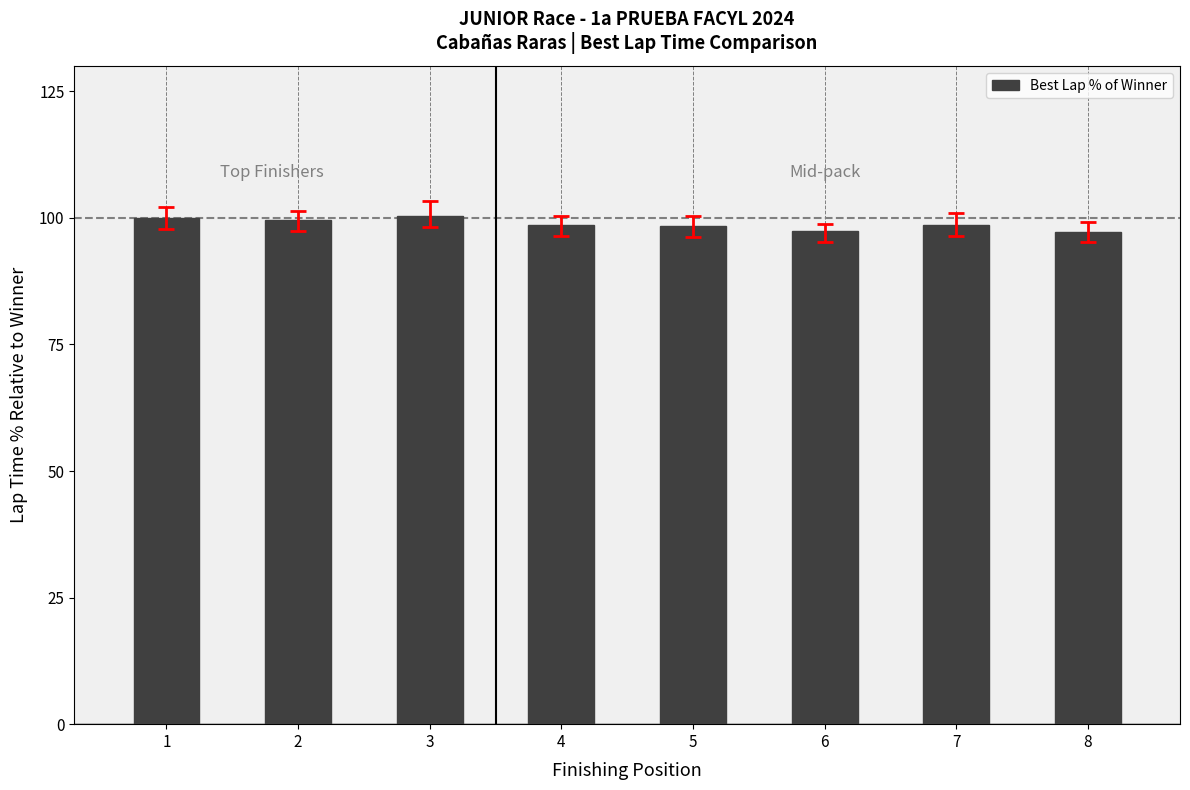

What is the smallest value displayed?

97.3